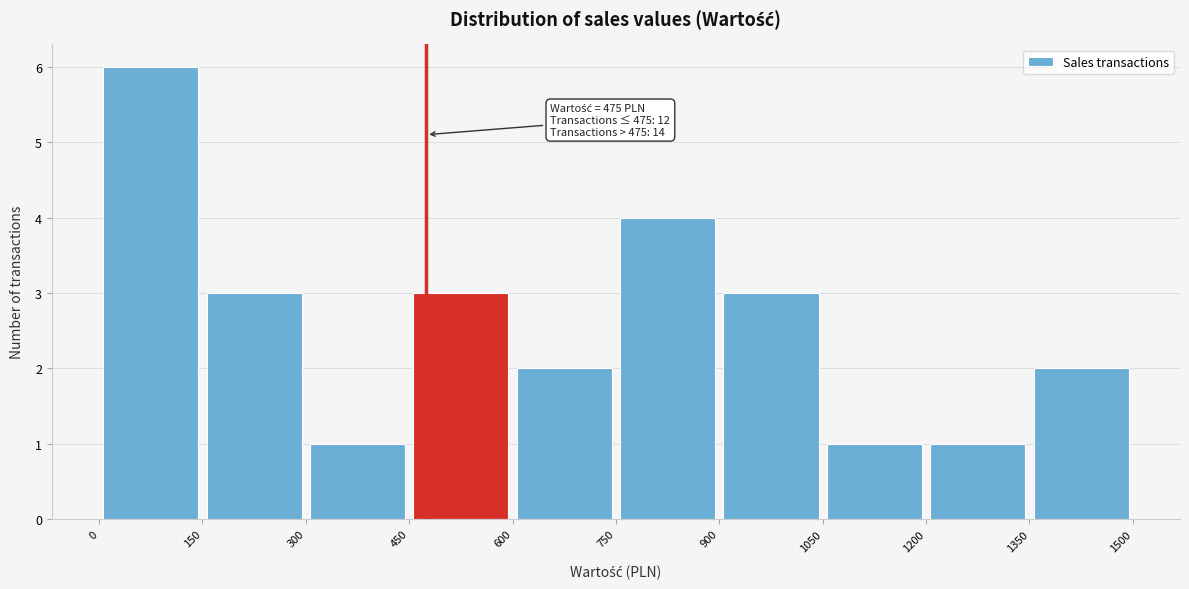

Which range on the x-axis has the tallest bar?

0 to 150